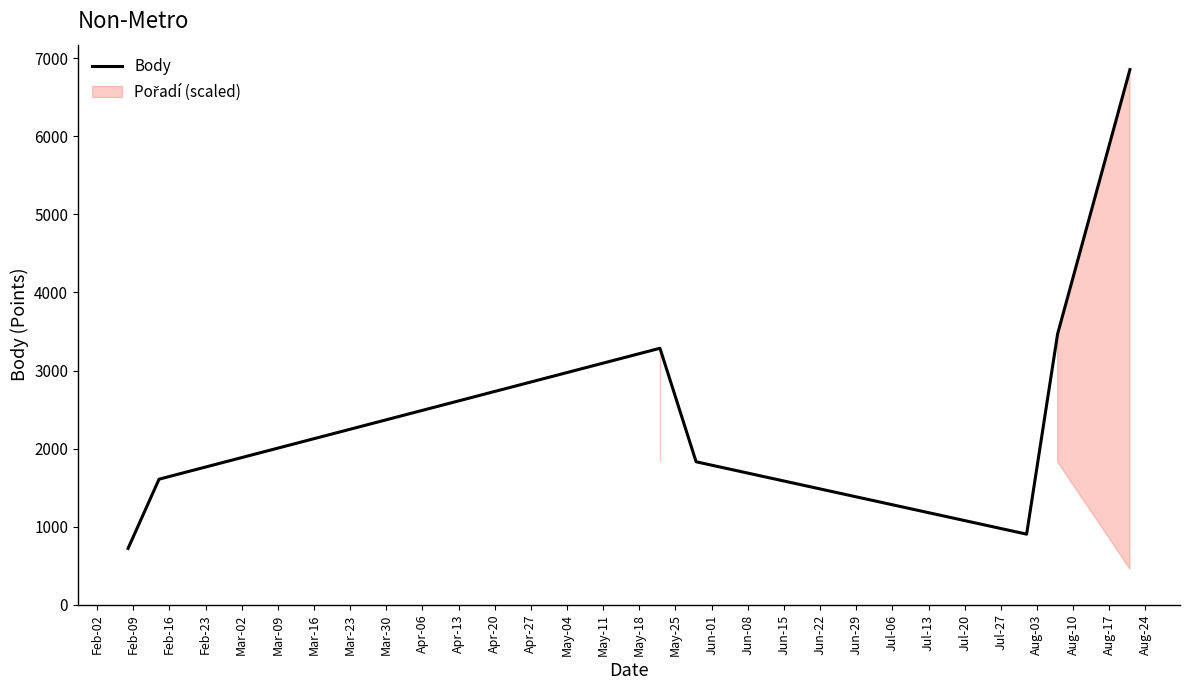

What is the highest value of the Body series?

6854